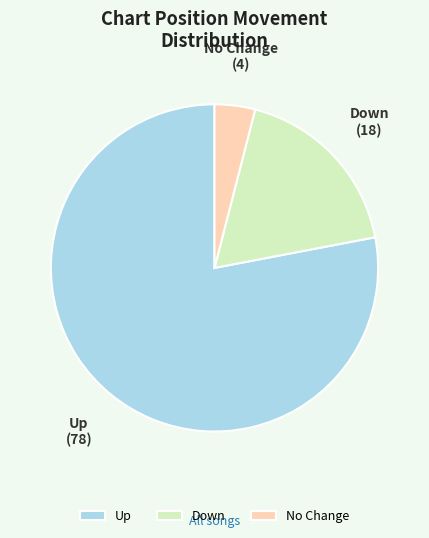

Which slice is the largest?

Up